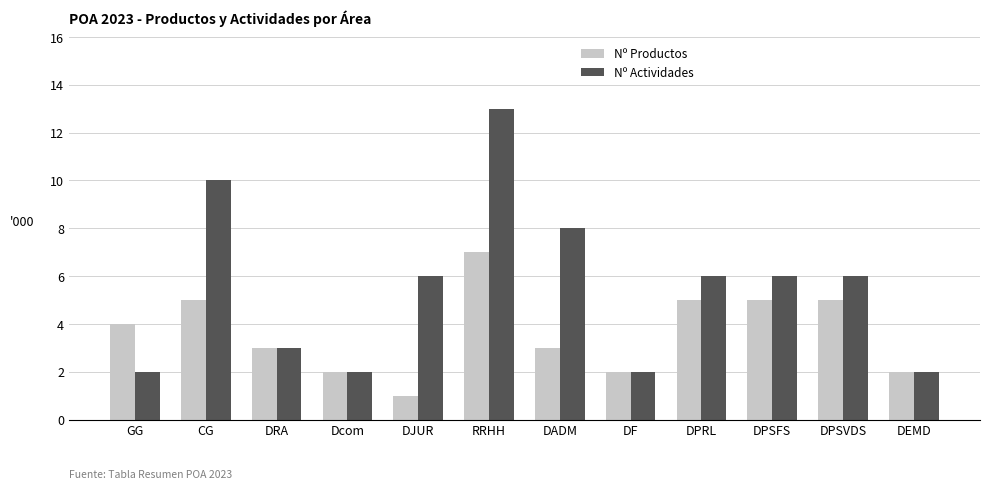

What is the spread (max minus min) of values at DJUR?

5